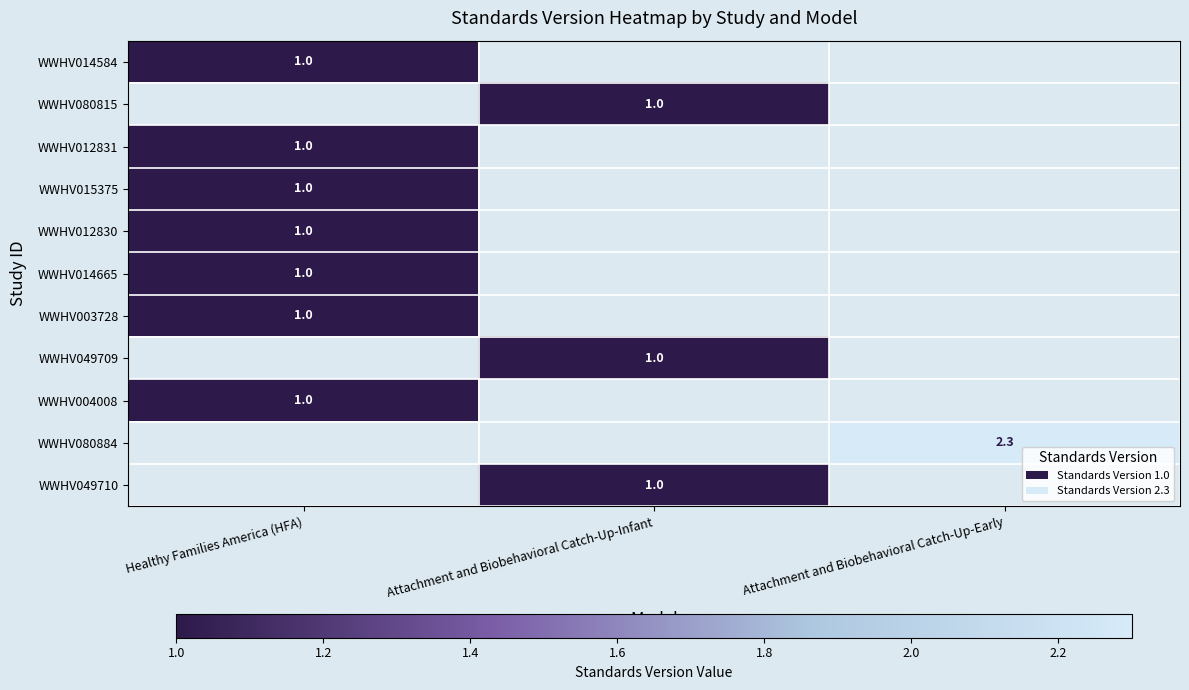

The WWHV015375 series shows 1.0 at Healthy Families America (HFA). True or false?

True